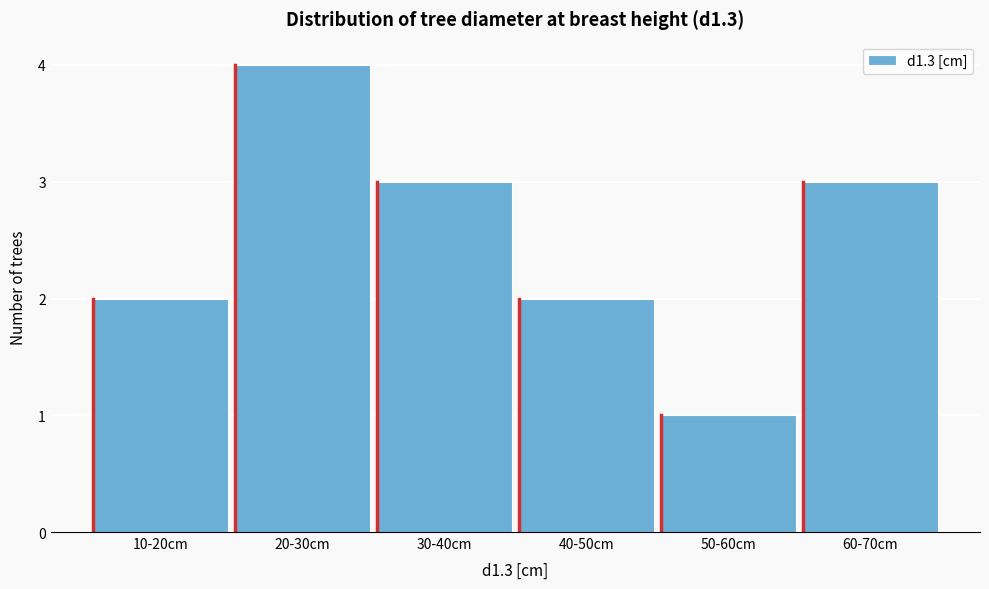

Reading left to right, transcribe all the data shown in this chart.

10-20cm=2	20-30cm=4	30-40cm=3	40-50cm=2	50-60cm=1	60-70cm=3